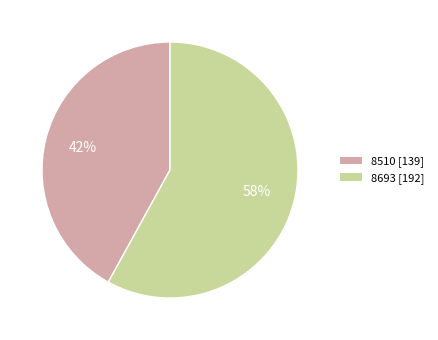

To the nearest percent, what is the difference between the largest and smallest slice percentages?

16%